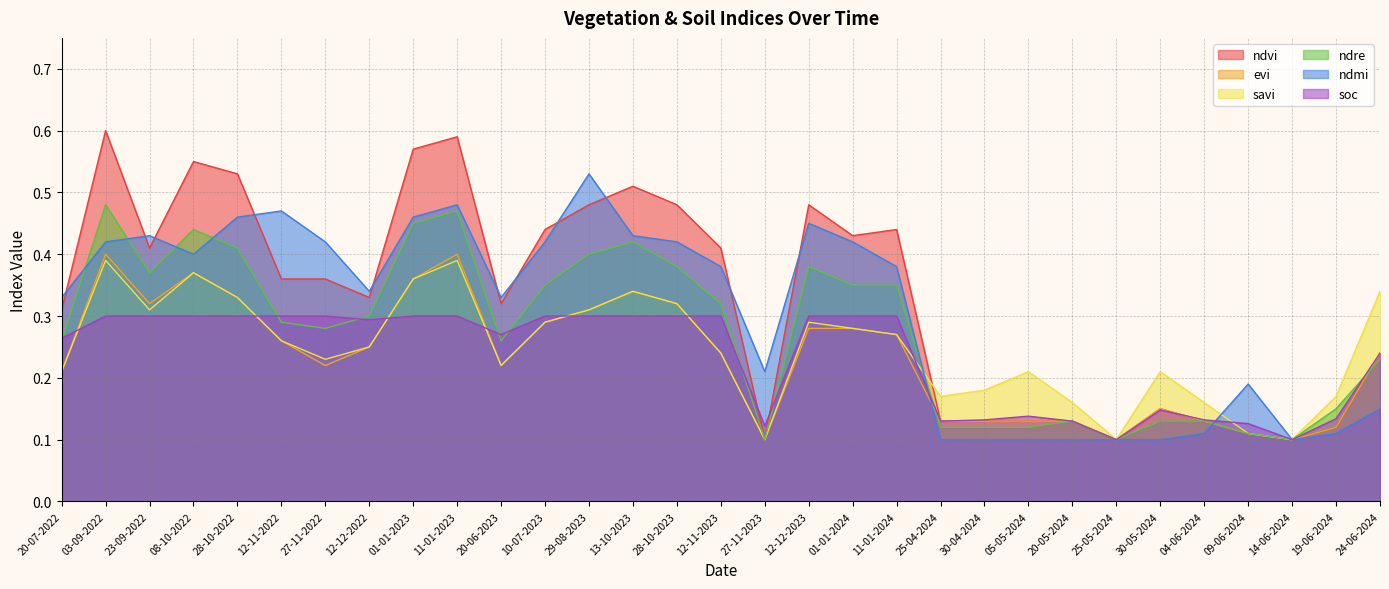

How many times do soc and evi cross each other?

7